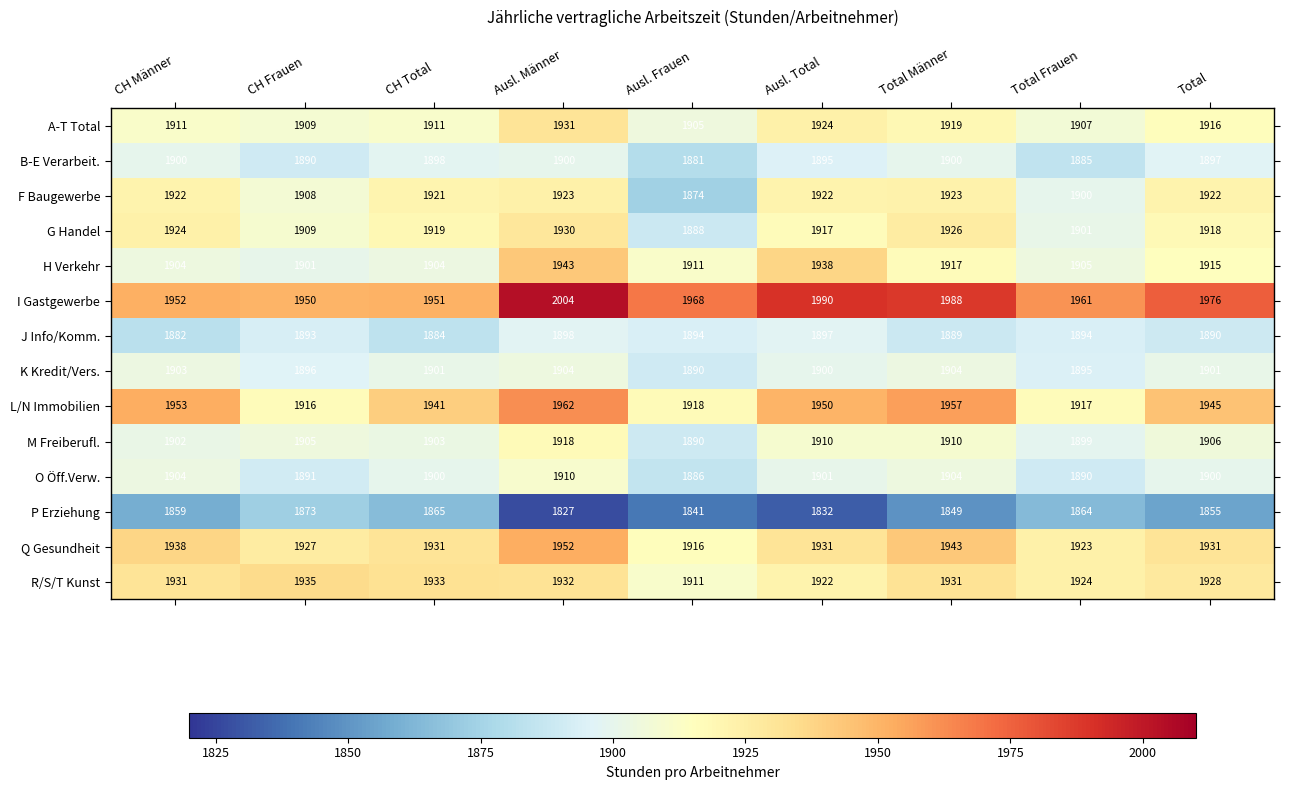

True or false: F Baugewerbe has a value of 1922 at Total.

True